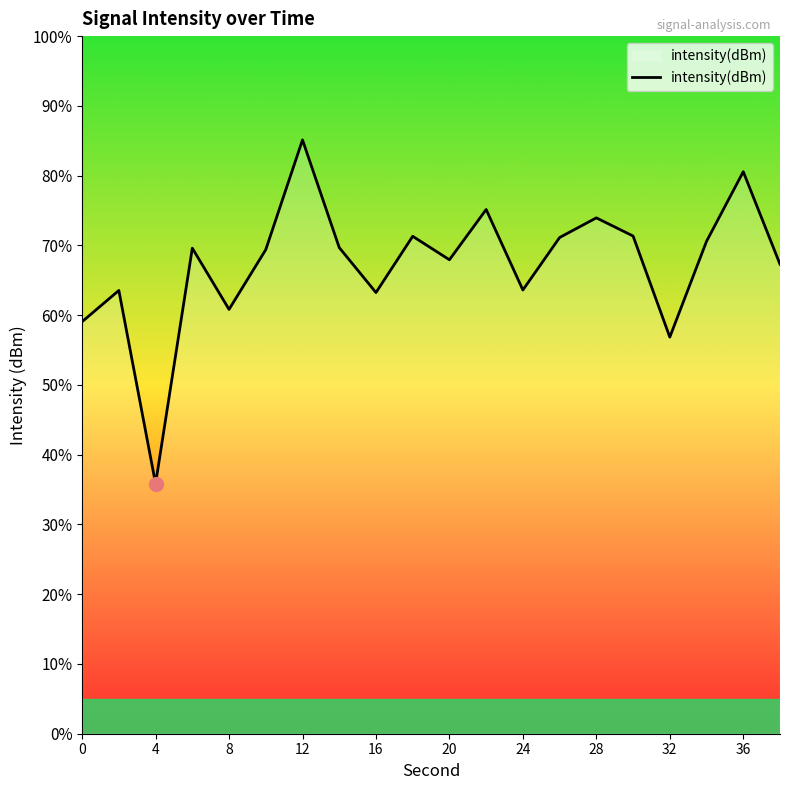

How many interior local peaks (higher than both neighbors) does the data have?

7